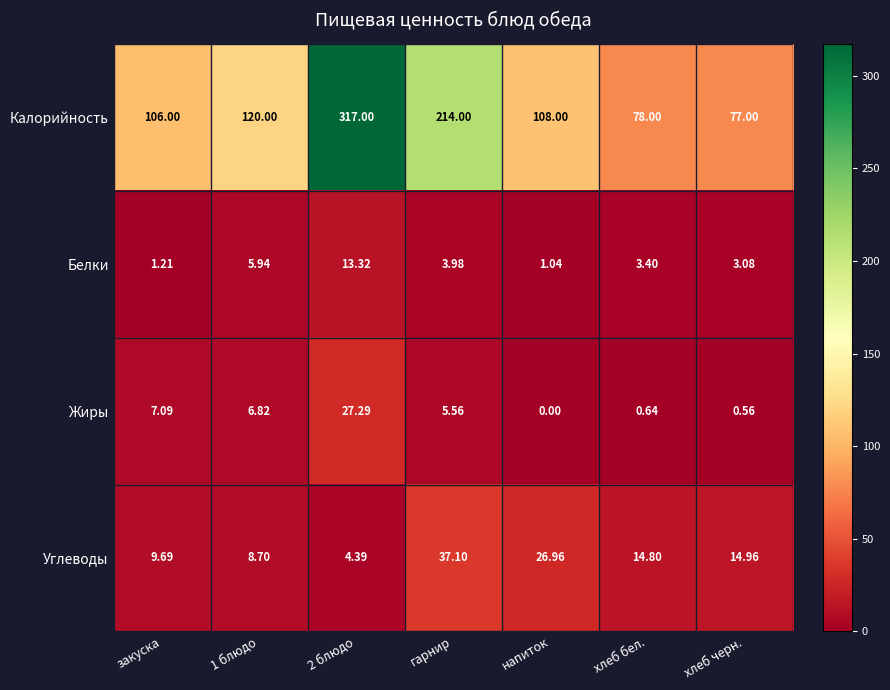

Where does the Жиры series first go above 5?

закуска